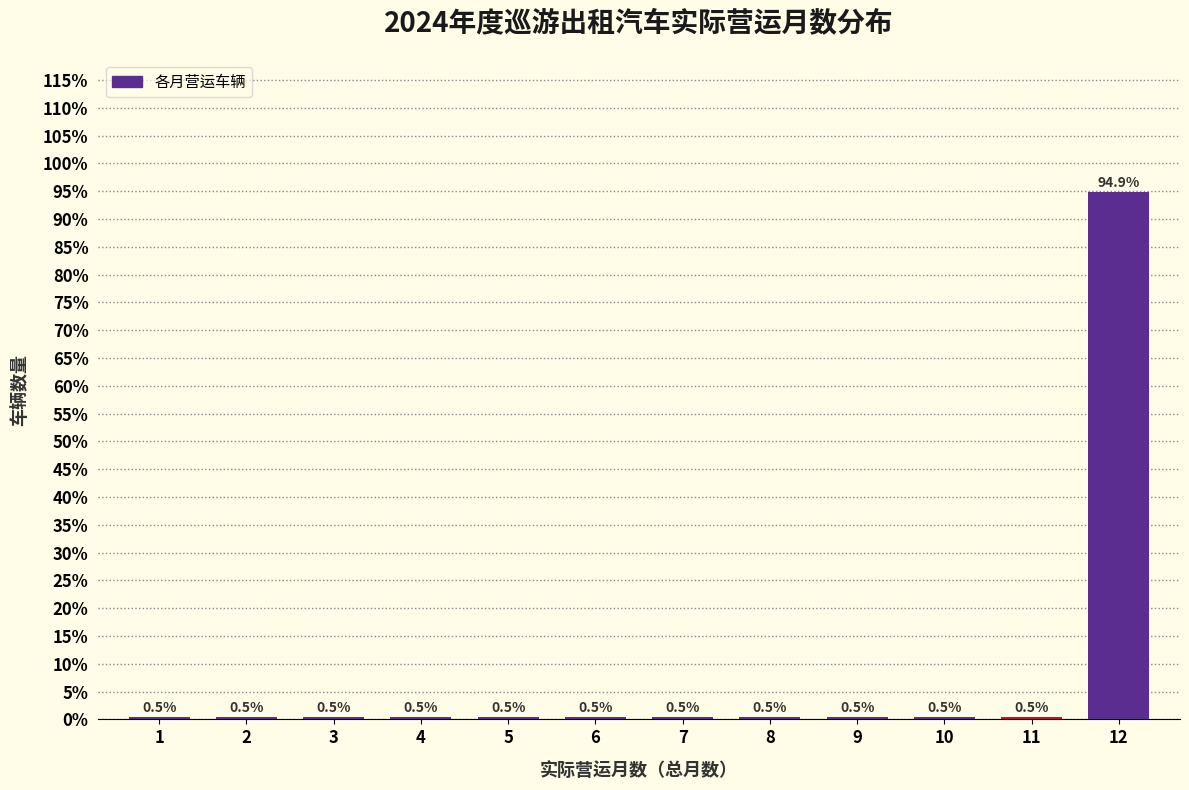

Reading left to right, transcribe all the data shown in this chart.

1=0.5	2=0.5	3=0.5	4=0.5	5=0.5	6=0.5	7=0.5	8=0.5	9=0.5	10=0.5	11=0.5	12=94.9